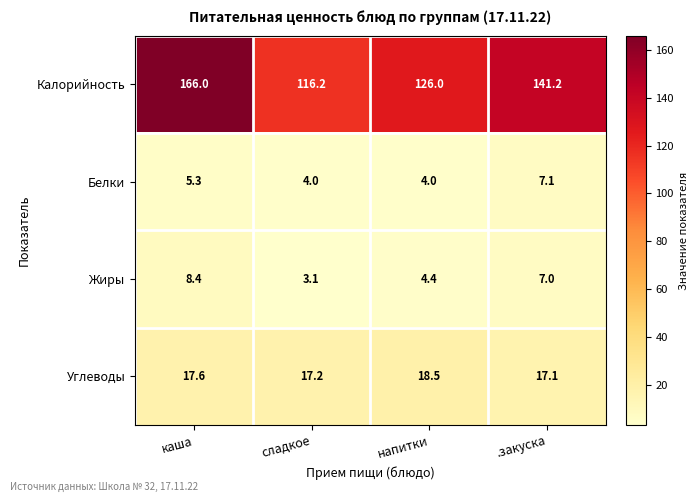

How many Калорийность values are between 126 and 166?

3